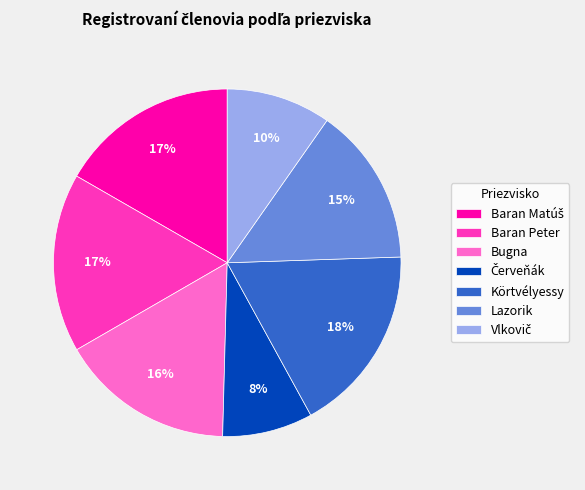

To the nearest percent, what percentage of the pie is Bugna?

16%